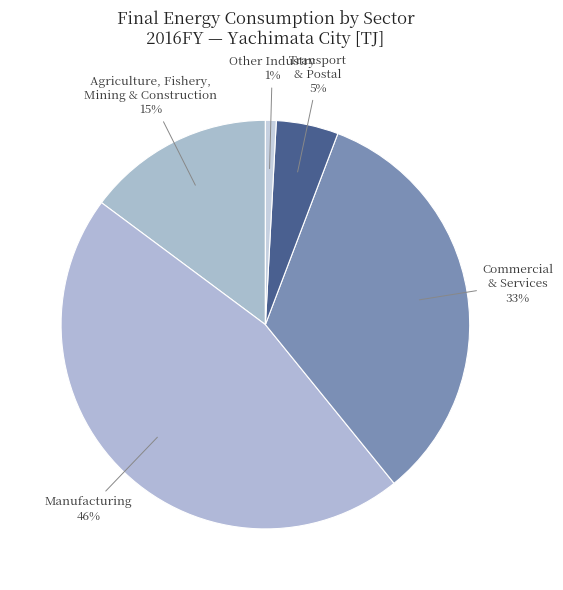

How many slices are in this pie chart?

5